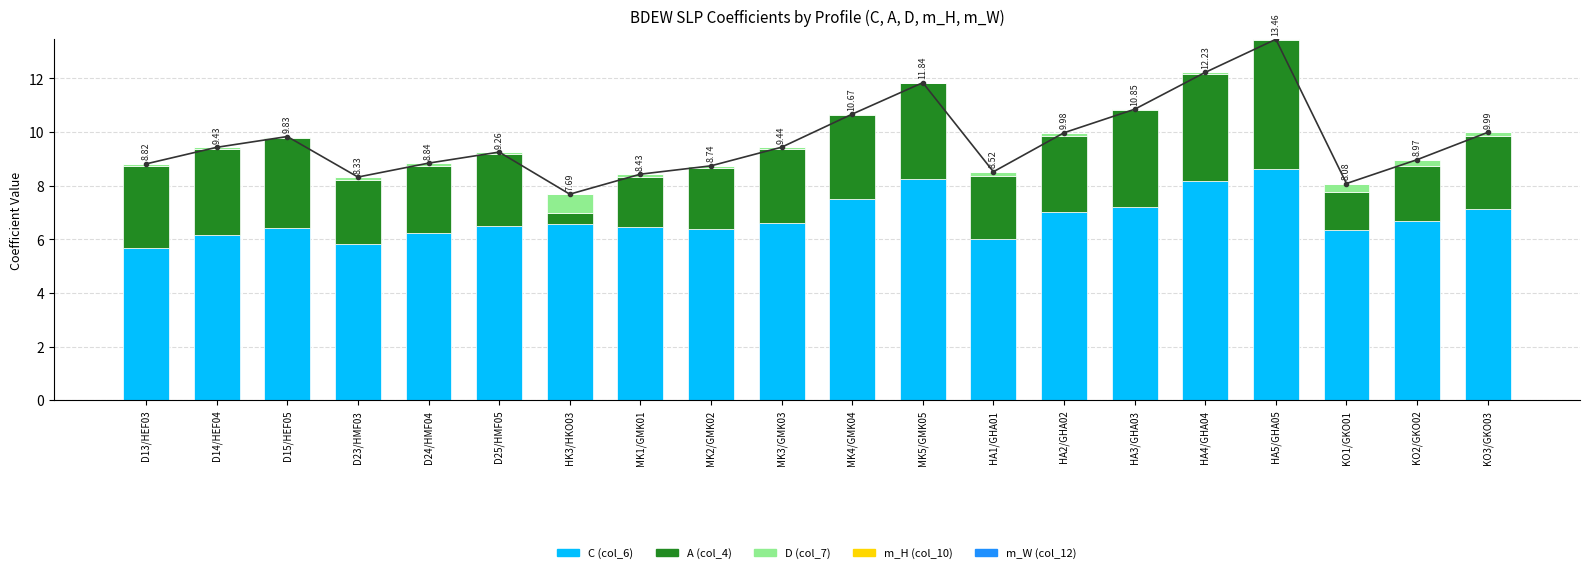

What is the total value across all series at HA2/GHA02?

20.0